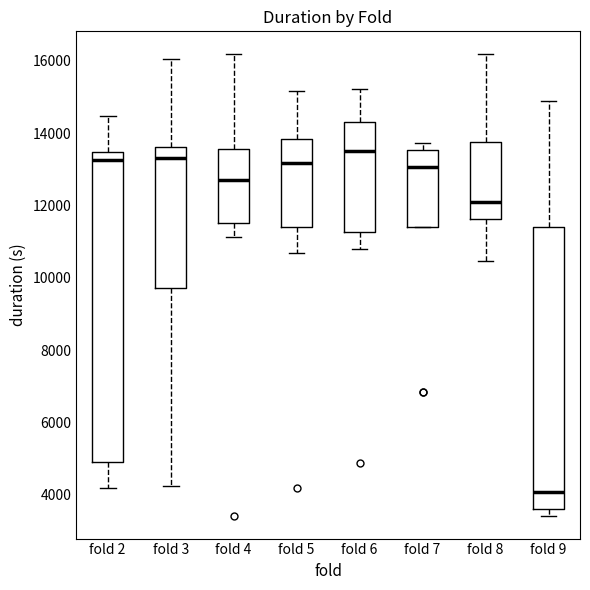

Comparing the boxes themselves (not the whiskers), which one is the tallest?

fold 2